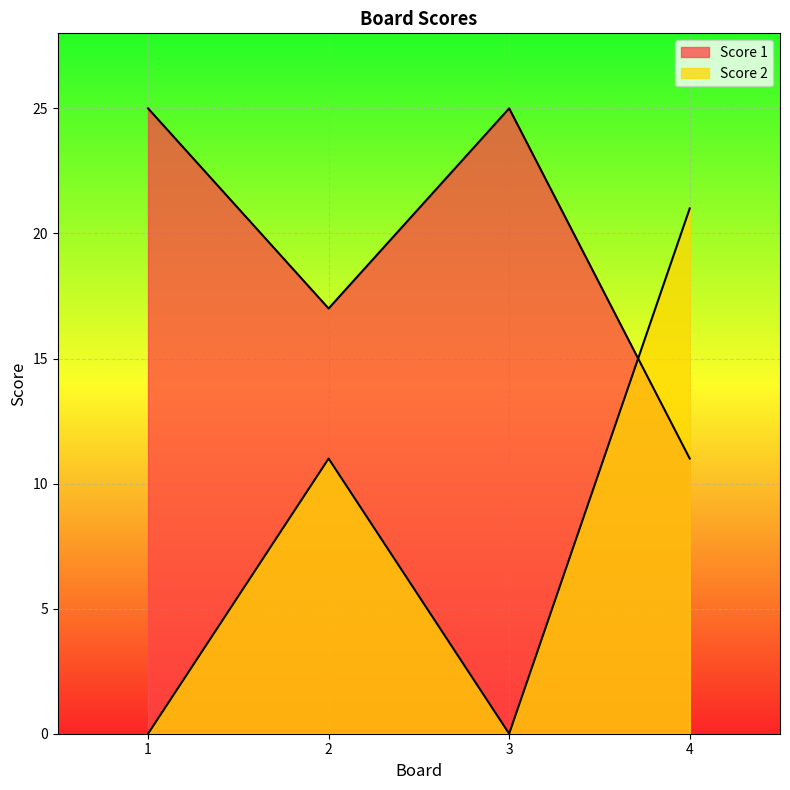

At 4, list the series in order from largest to smallest.

Score 2, Score 1